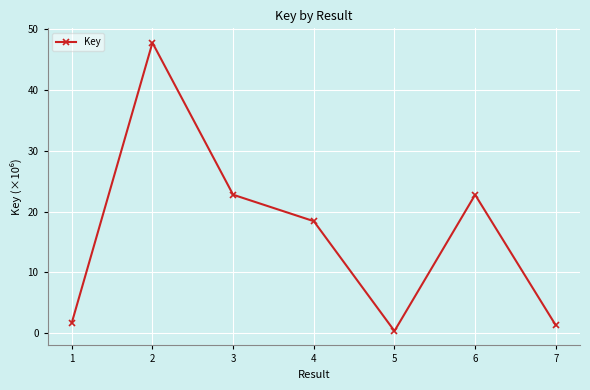

Count the number of values greater than 18.

4